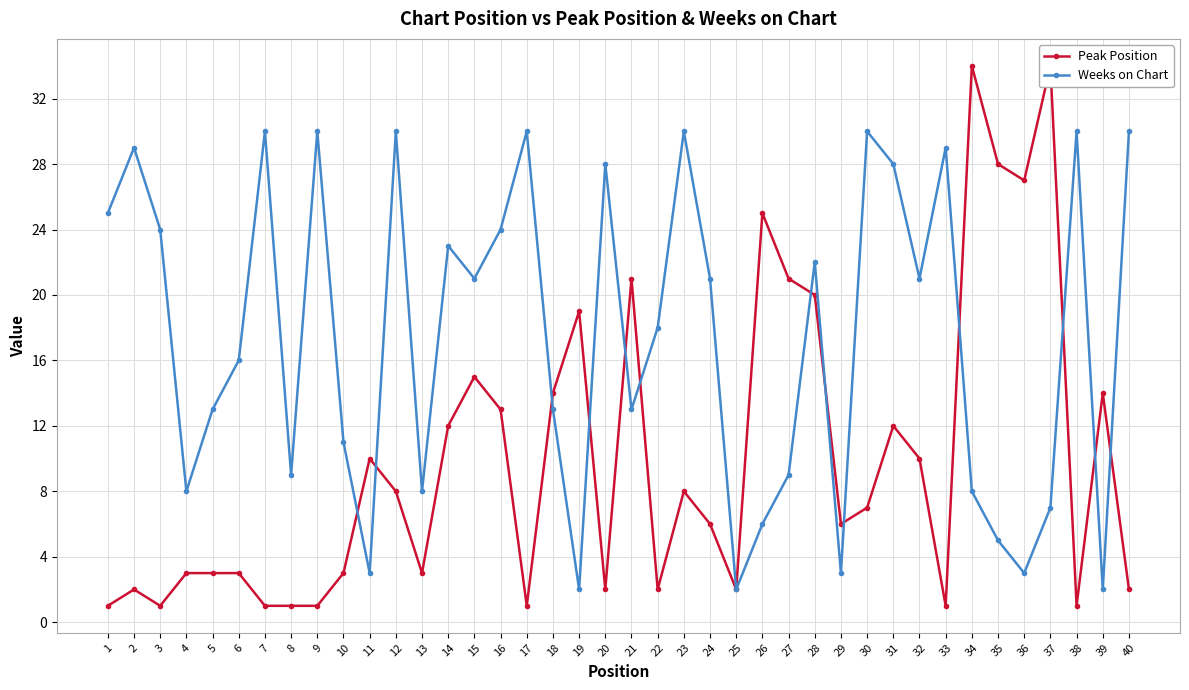

What is the sum of the Peak Position values at 5 and 29?

9